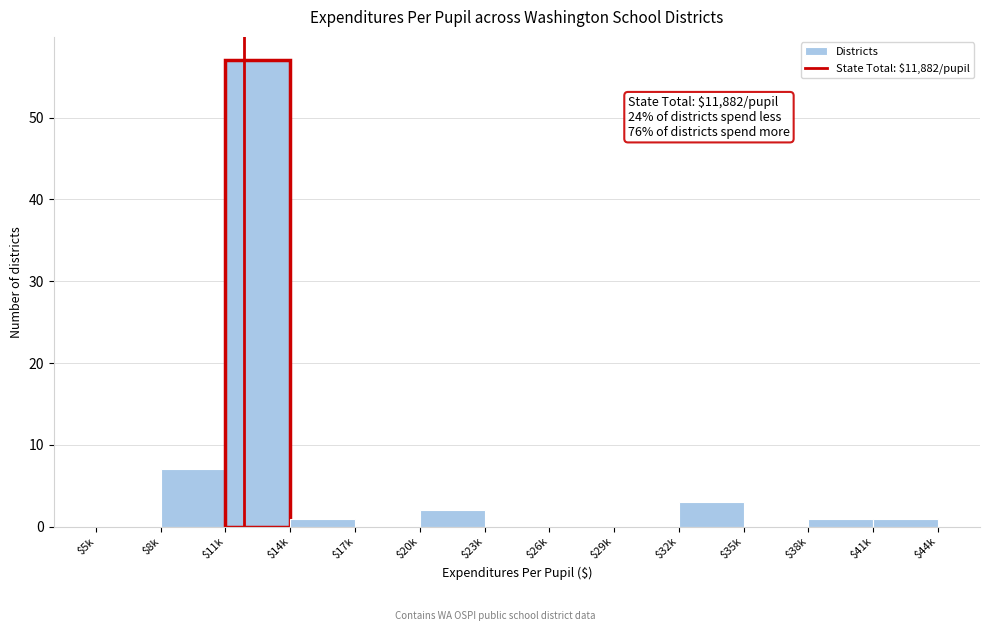

At which label is the value closest to 28?

$8k